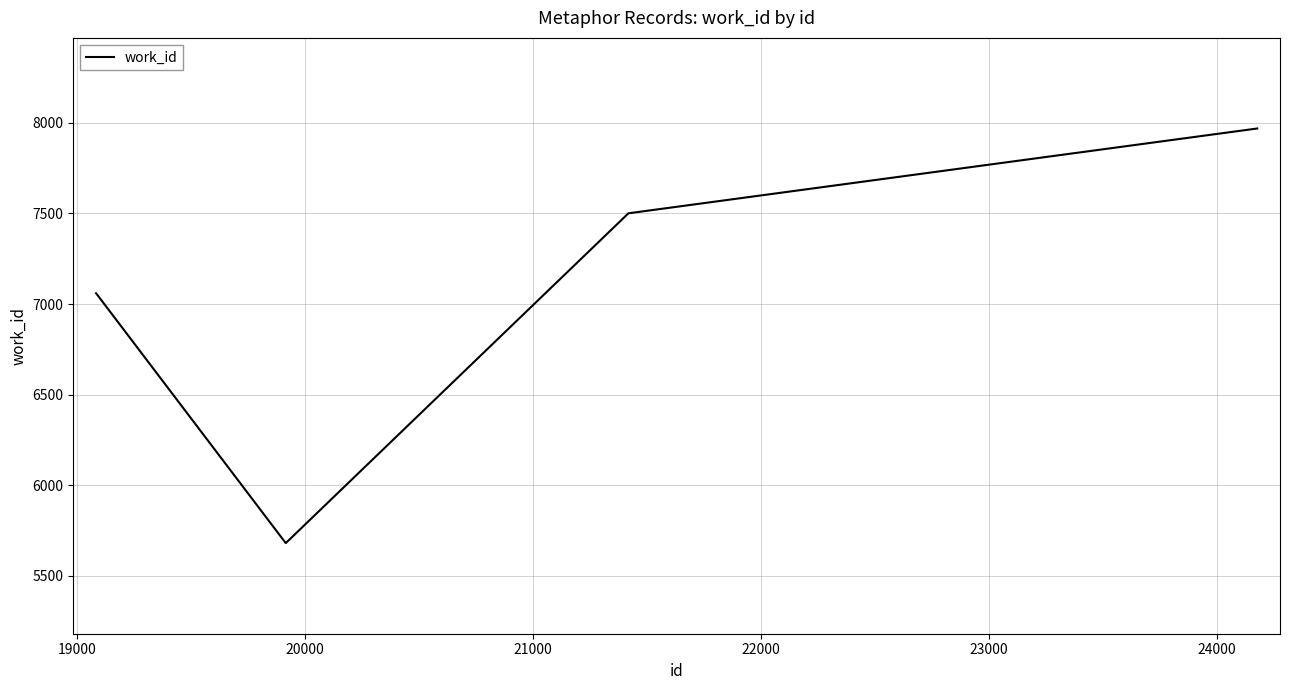

Reading left to right, extract all data points from this chart.

7060	5681	7501	7969